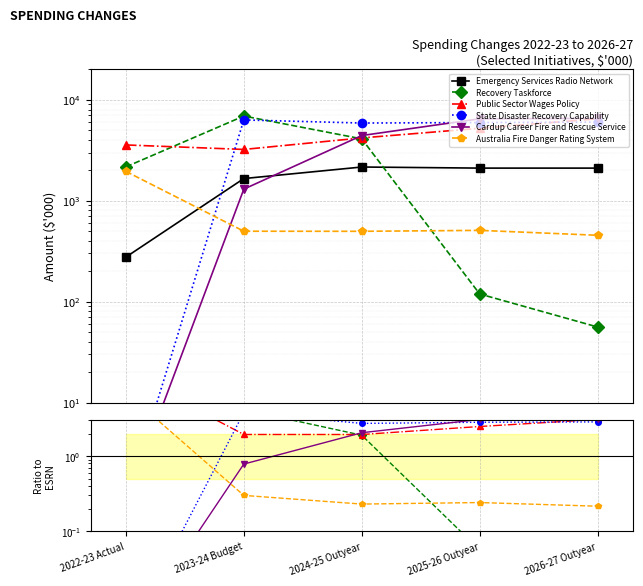

In Australia Fire Danger Rating System, how many points are lower than both neighbors (excluding endpoints)?

1